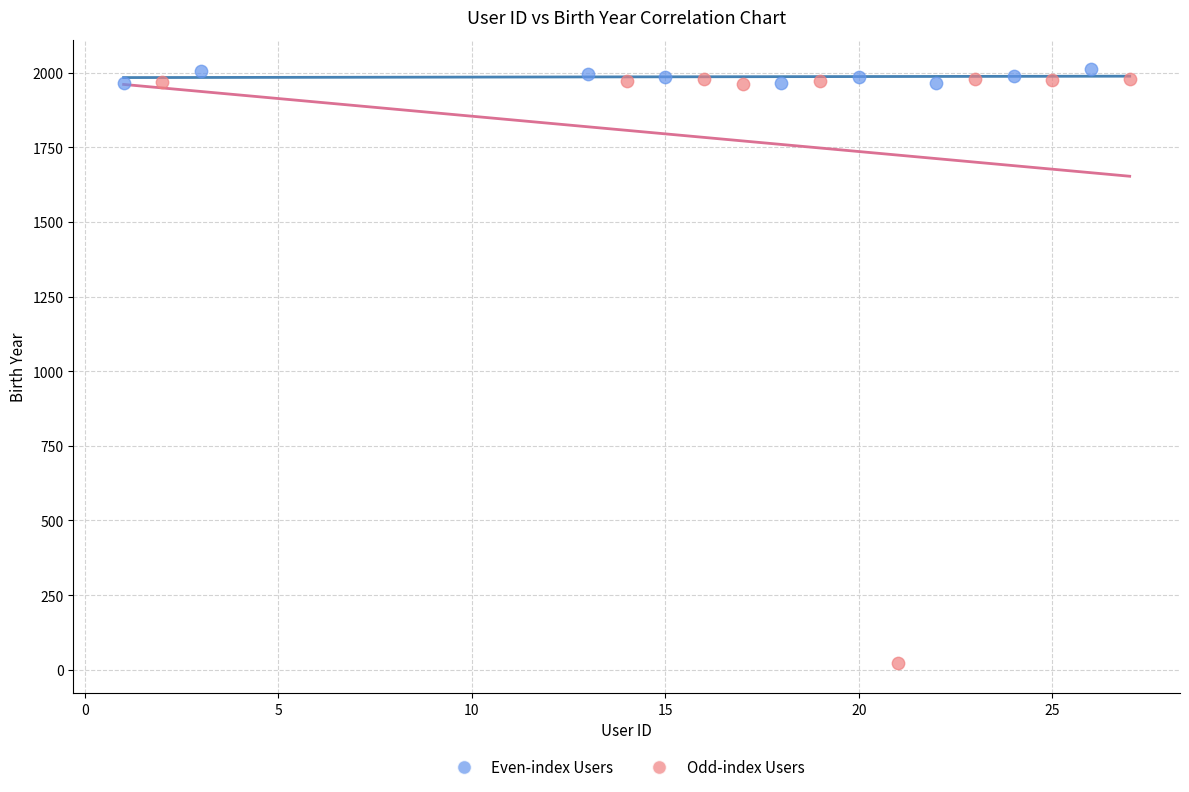

Which series has the widest spread of Y values?

Odd-index Users